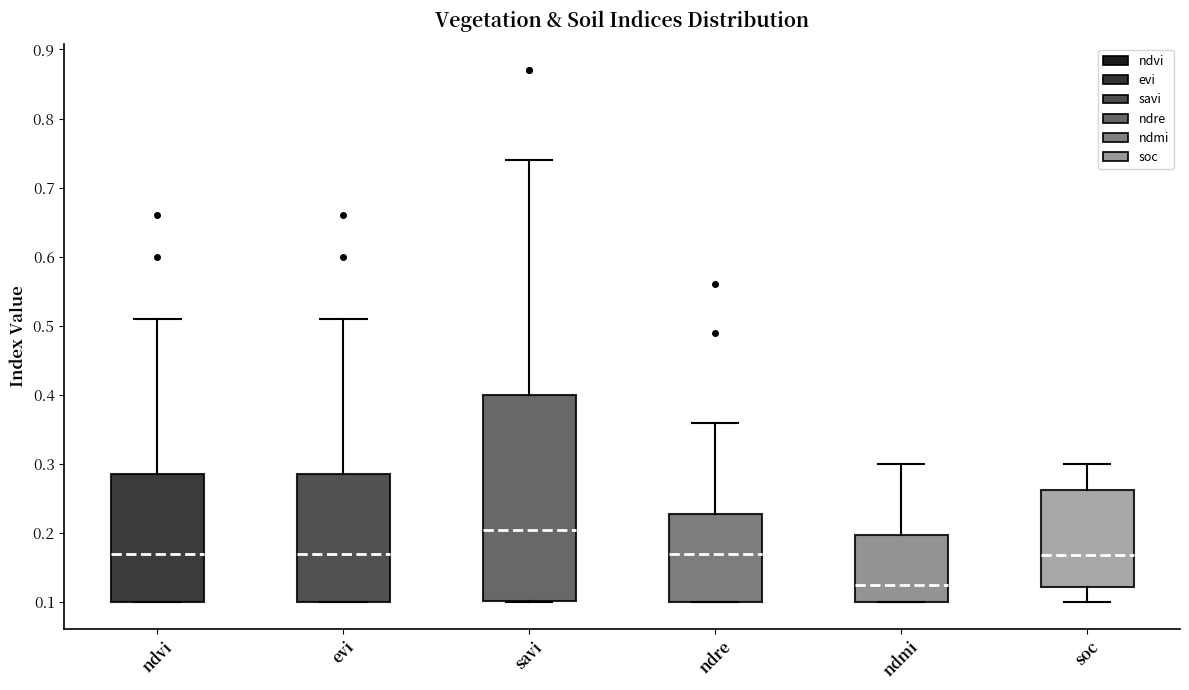

Reading left to right, transcribe this box plot: for each box, give where its median line is, the range the box spans, and where its two whiskers end, as read against the y-axis. The values are not printed on the chart, so give them approximately, as read against the axis.

ndvi: median 0.17, box 0.10 to 0.29, whiskers 0.10 to 0.51
evi: median 0.17, box 0.10 to 0.29, whiskers 0.10 to 0.51
savi: median 0.21, box 0.10 to 0.40, whiskers 0.10 to 0.74
ndre: median 0.17, box 0.10 to 0.23, whiskers 0.10 to 0.36
ndmi: median 0.13, box 0.10 to 0.20, whiskers 0.10 to 0.30
soc: median 0.17, box 0.12 to 0.26, whiskers 0.10 to 0.30